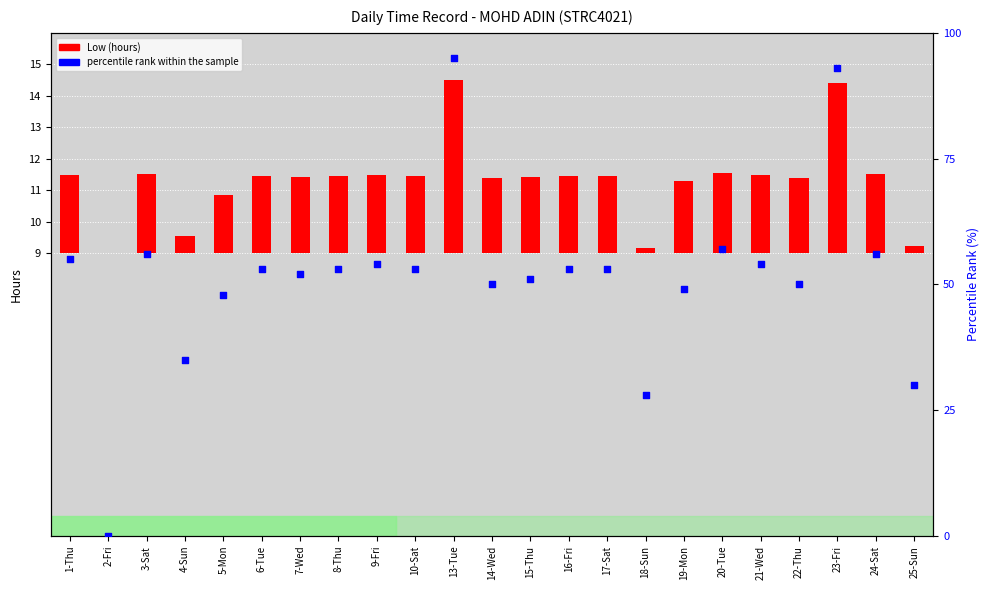

Which series has the widest spread of Y values?

percentile rank within the sample